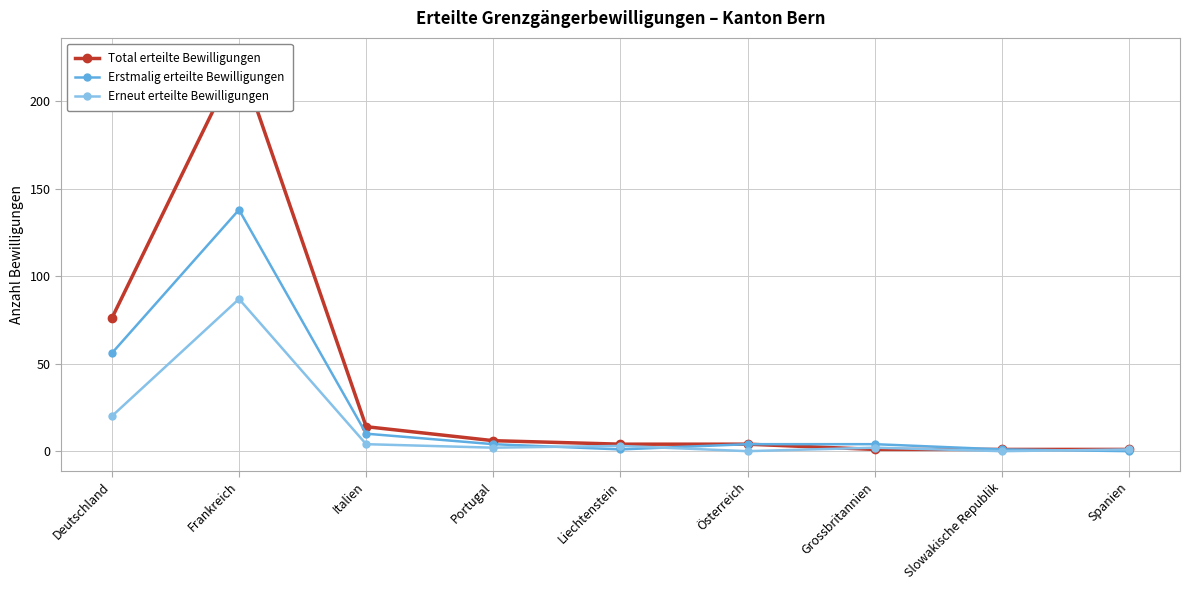

What is the label of the 4th point from the right?

Österreich